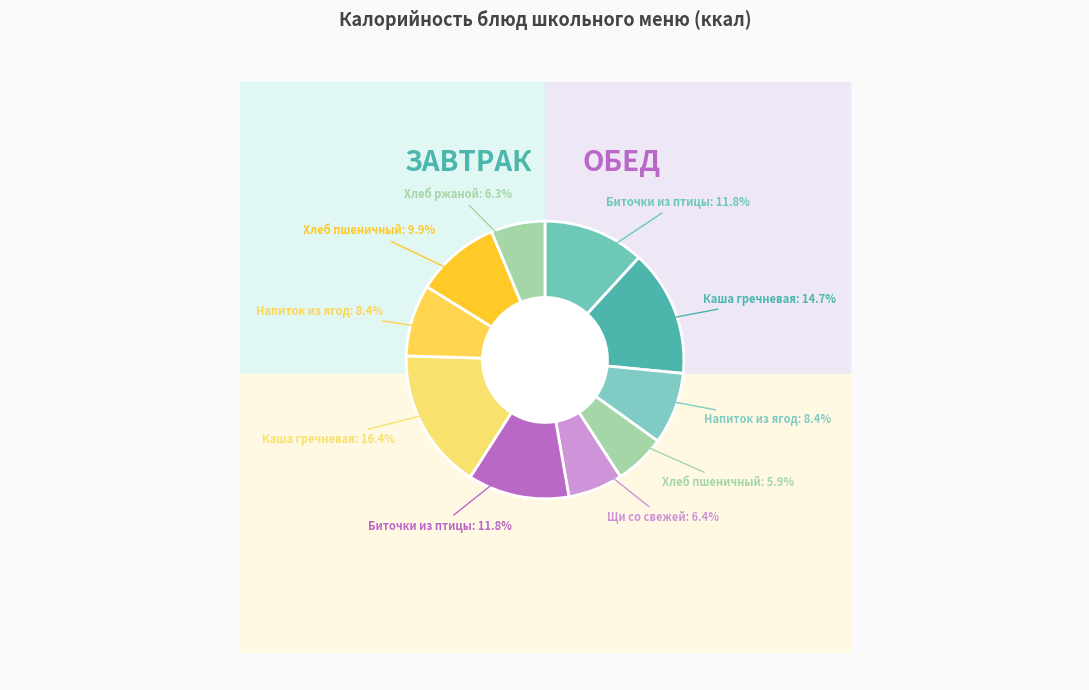

What is the change in value from Биточки из птицы
(обед) to Каша гречневая
(обед)?

+55